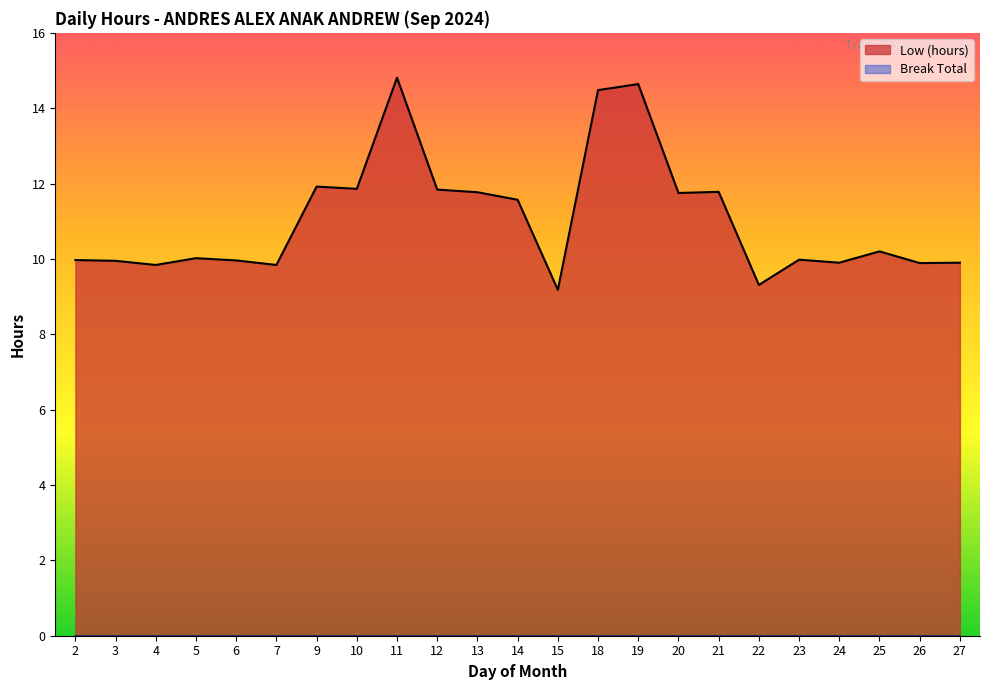

Between 22 and 26, which is larger?

26